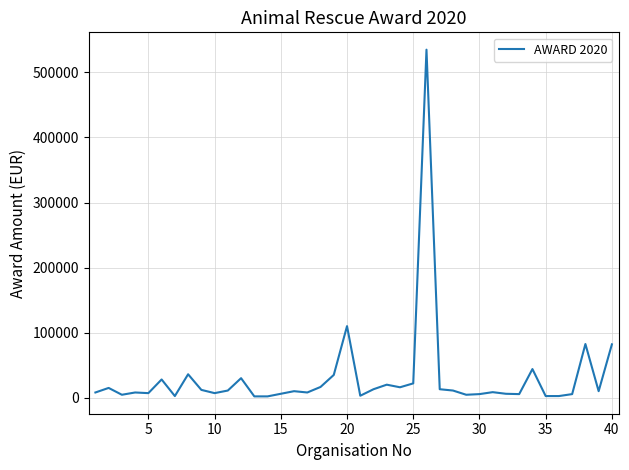

What is the greatest value displayed?

535000